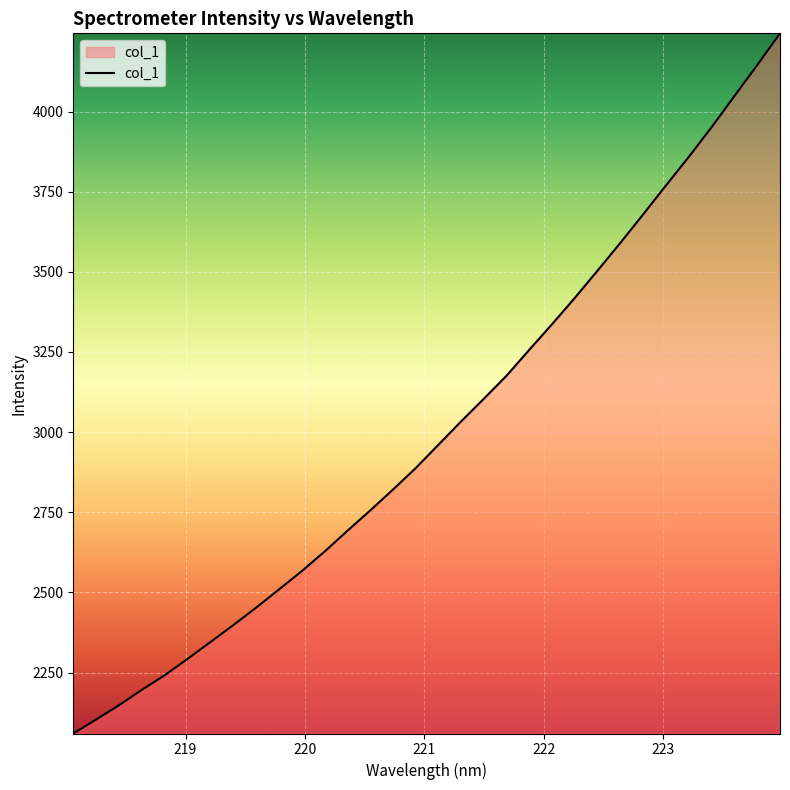

What is the minimum value shown in the chart?

2060.0